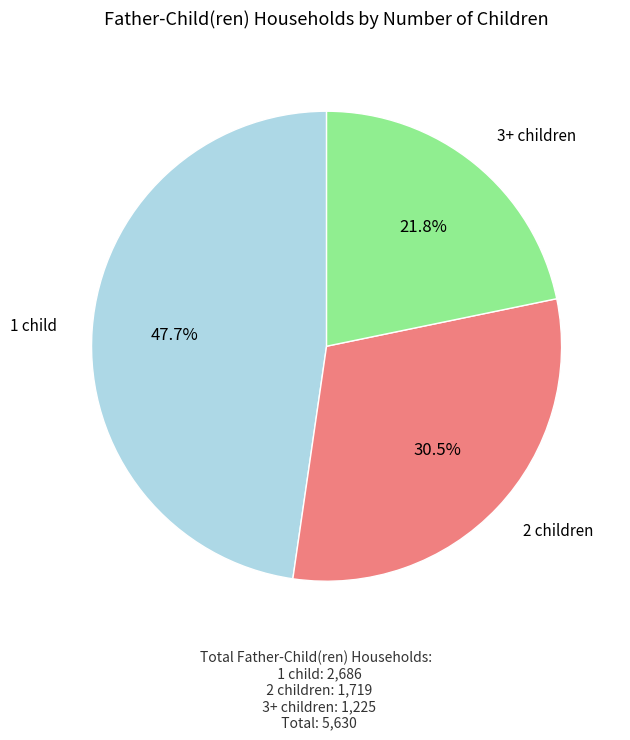

Do 3+ children and 2 children together represent more than half of the pie?

Yes